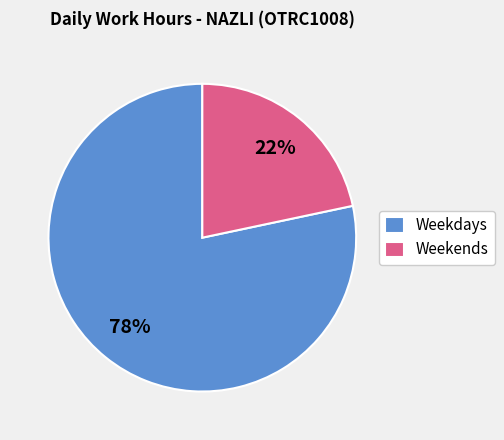

Between Weekdays and Weekends, which is larger?

Weekdays